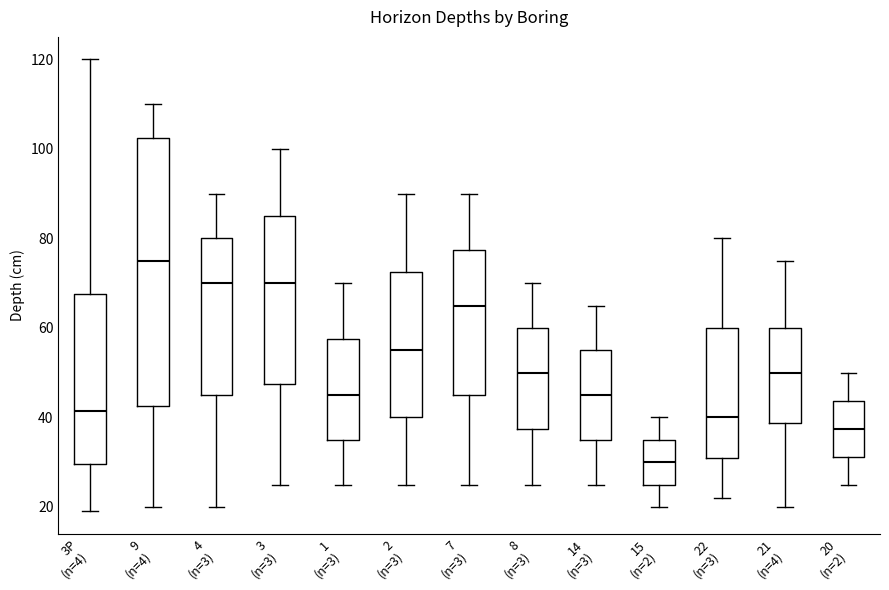

Comparing the boxes themselves (not the whiskers), which one is the tallest?

9 (n=4)